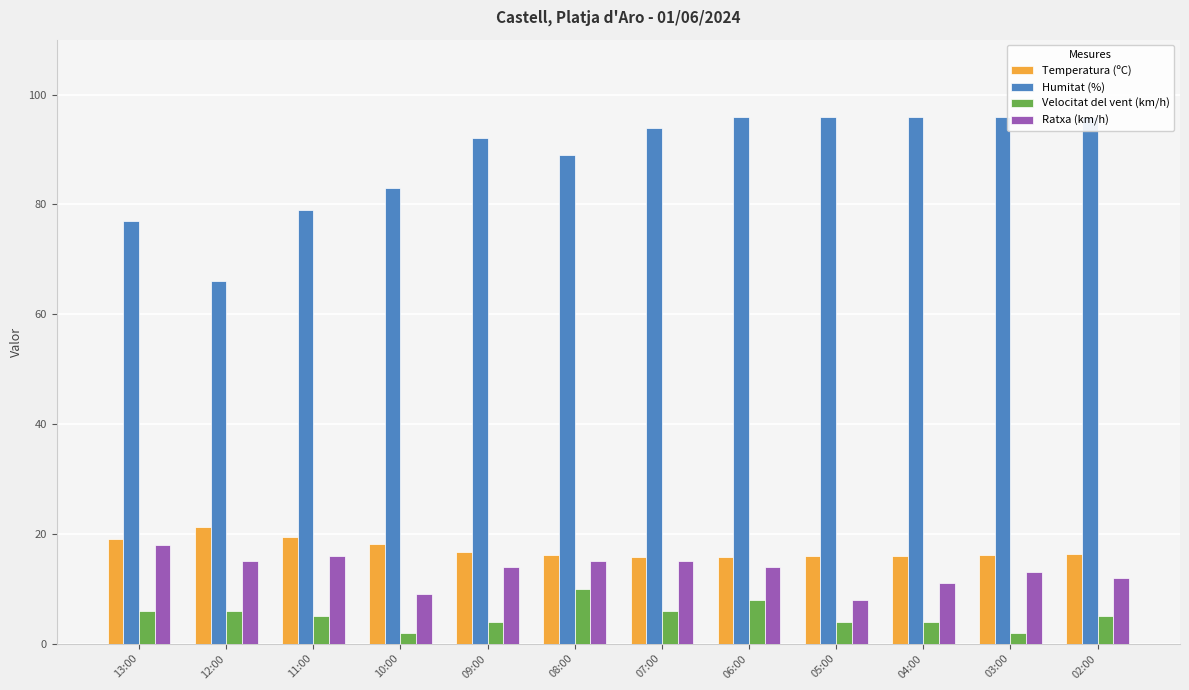

At which label is Velocitat del vent (km/h) closest to 6?

13:00